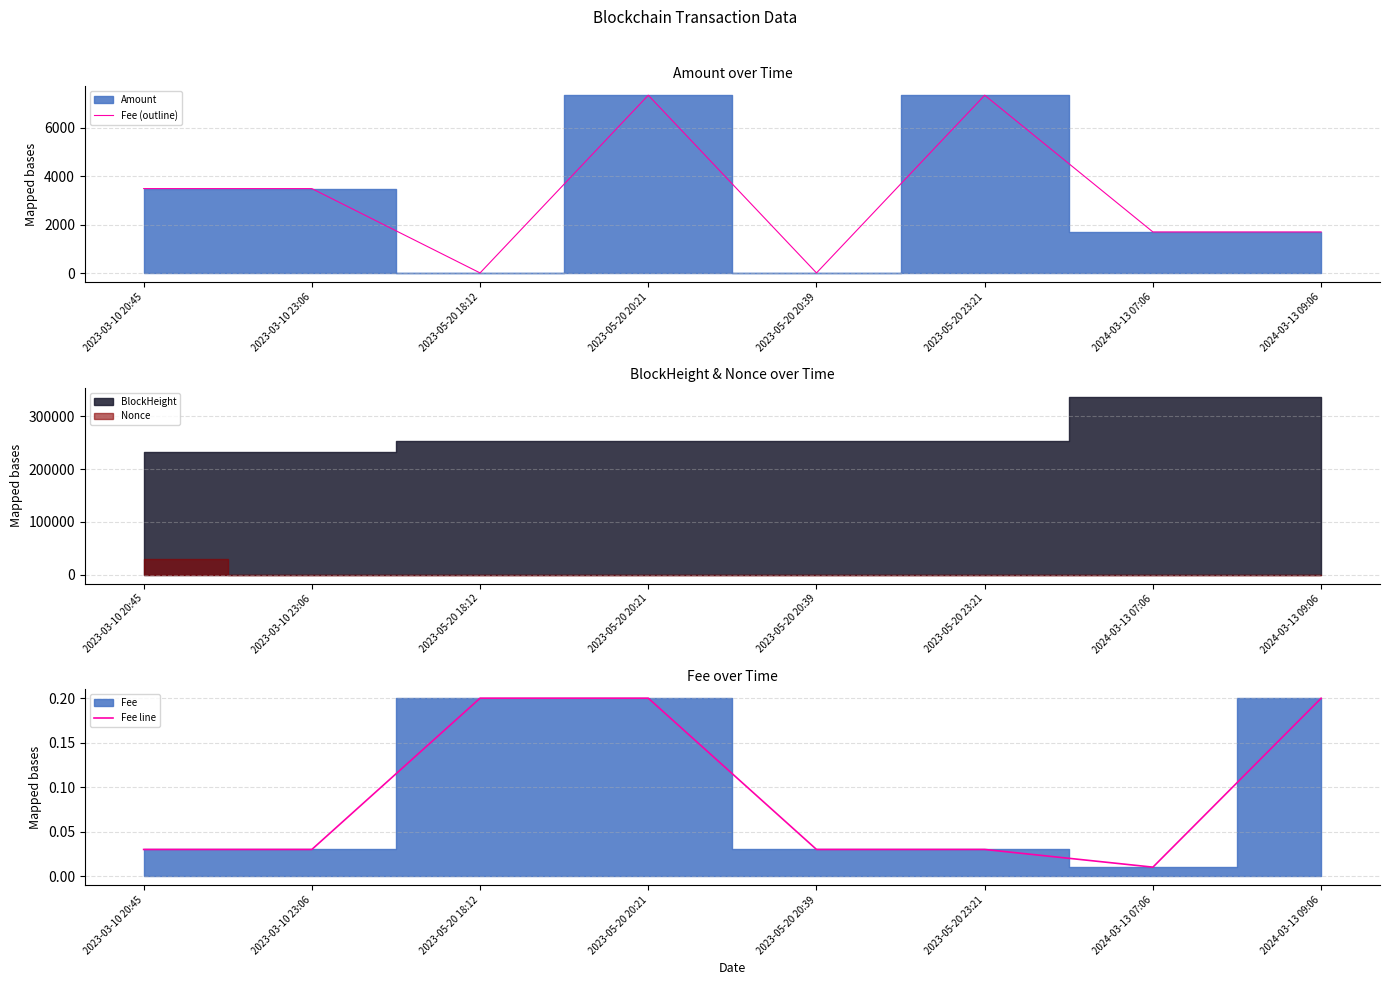

At which category does the chart reach its minimum across all series?

2024-03-13 07:06